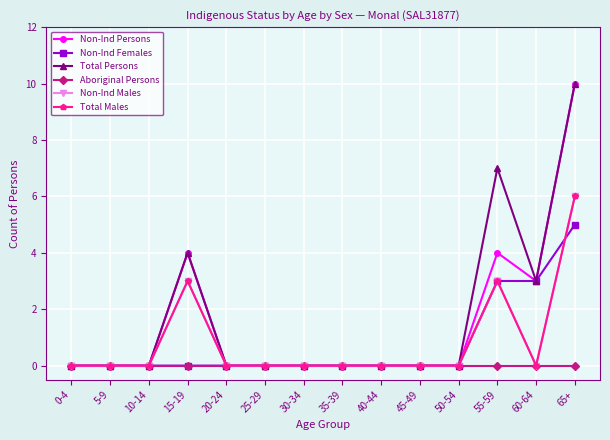

Reading left to right, what are all the values shown in this chart?

Non-Ind Persons: 0-4=0	5-9=0	10-14=0	15-19=4	20-24=0	25-29=0	30-34=0	35-39=0	40-44=0	45-49=0	50-54=0	55-59=4	60-64=3	65+=10
Non-Ind Females: 0-4=0	5-9=0	10-14=0	15-19=0	20-24=0	25-29=0	30-34=0	35-39=0	40-44=0	45-49=0	50-54=0	55-59=3	60-64=3	65+=5
Total Persons: 0-4=0	5-9=0	10-14=0	15-19=4	20-24=0	25-29=0	30-34=0	35-39=0	40-44=0	45-49=0	50-54=0	55-59=7	60-64=3	65+=10
Aboriginal Persons: 0-4=0	5-9=0	10-14=0	15-19=0	20-24=0	25-29=0	30-34=0	35-39=0	40-44=0	45-49=0	50-54=0	55-59=0	60-64=0	65+=0
Non-Ind Males: 0-4=0	5-9=0	10-14=0	15-19=3	20-24=0	25-29=0	30-34=0	35-39=0	40-44=0	45-49=0	50-54=0	55-59=3	60-64=0	65+=6
Total Males: 0-4=0	5-9=0	10-14=0	15-19=3	20-24=0	25-29=0	30-34=0	35-39=0	40-44=0	45-49=0	50-54=0	55-59=3	60-64=0	65+=6